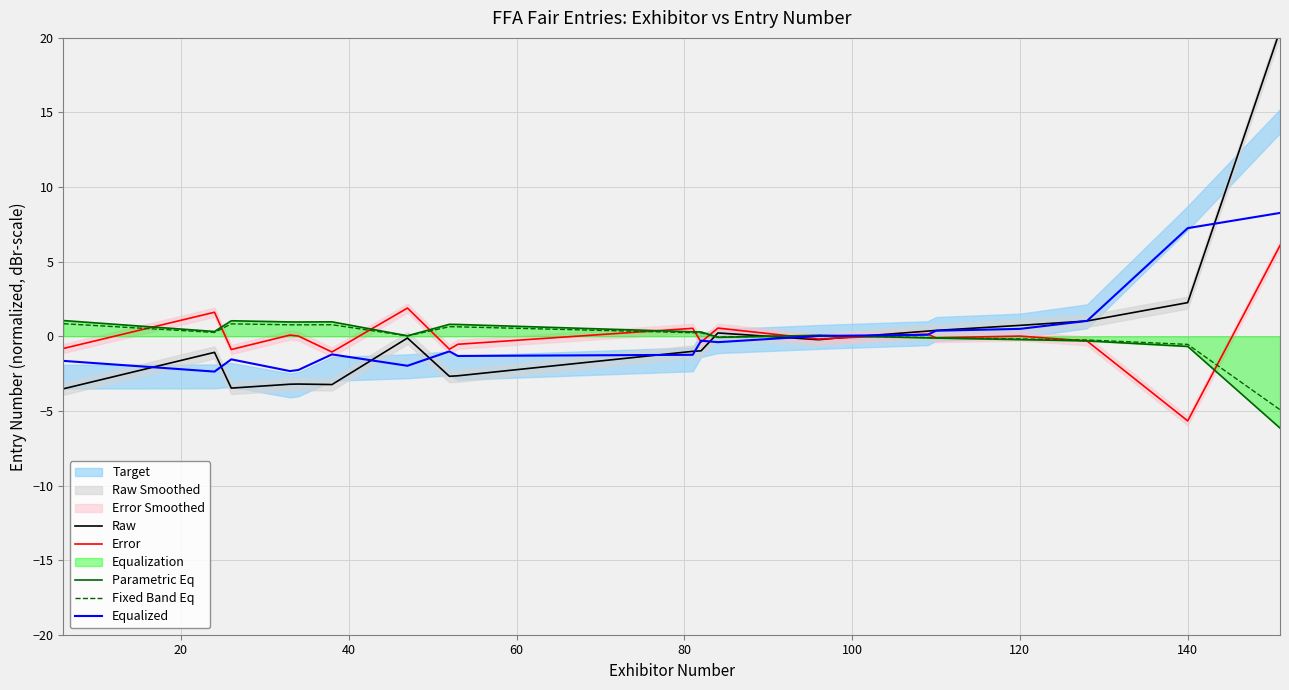

The Error series shows -7.5 at 140. True or false?

False